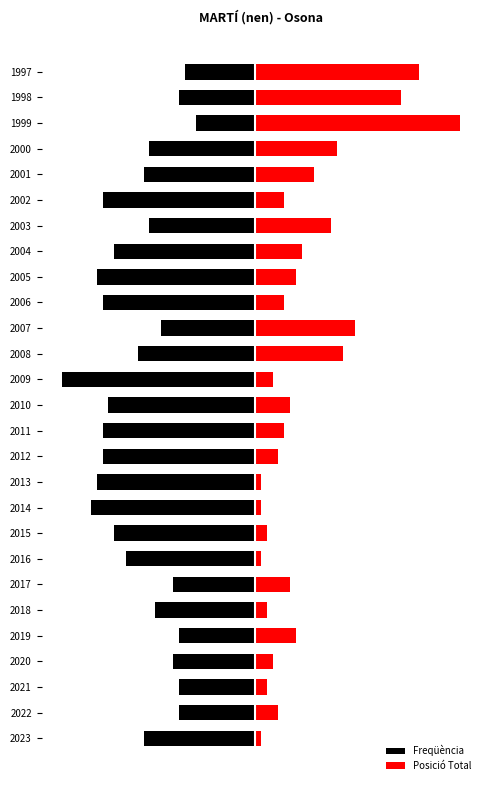

What is the difference between the maximum and minimum values in the Posició Total series?

34